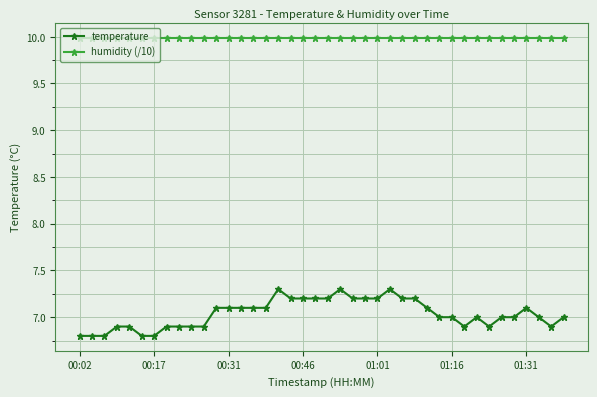

What is the lowest value of the humidity (/10) series?

10.0